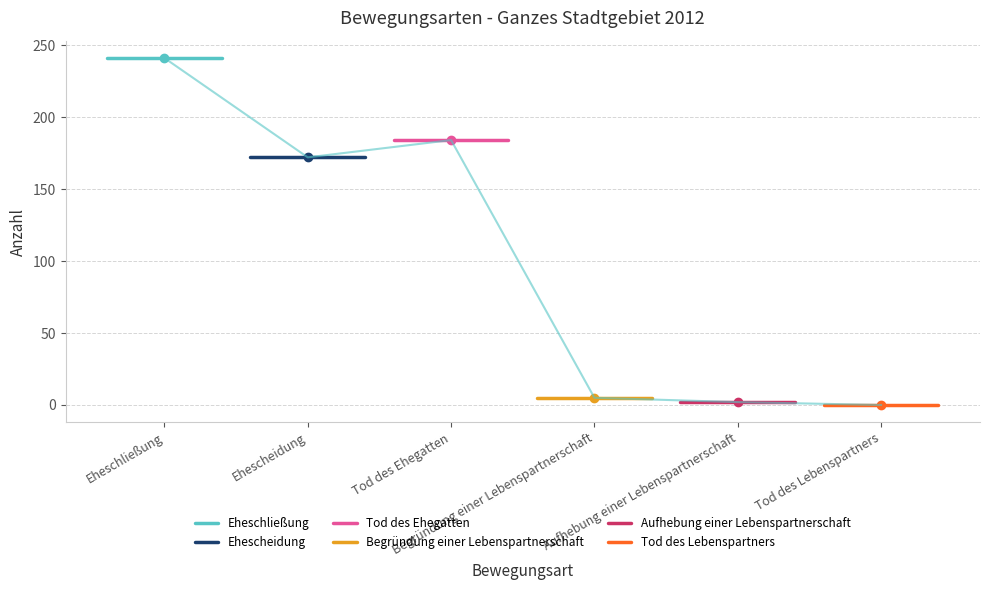

Reading left to right, list all the values displayed in this chart.

Eheschließung: 241	241
Ehescheidung: 172	172
Tod des Ehegatten: 184	184
Begründung einer Lebenspartnerschaft: 5	5
Aufhebung einer Lebenspartnerschaft: 2	2
Tod des Lebenspartners: 0	0